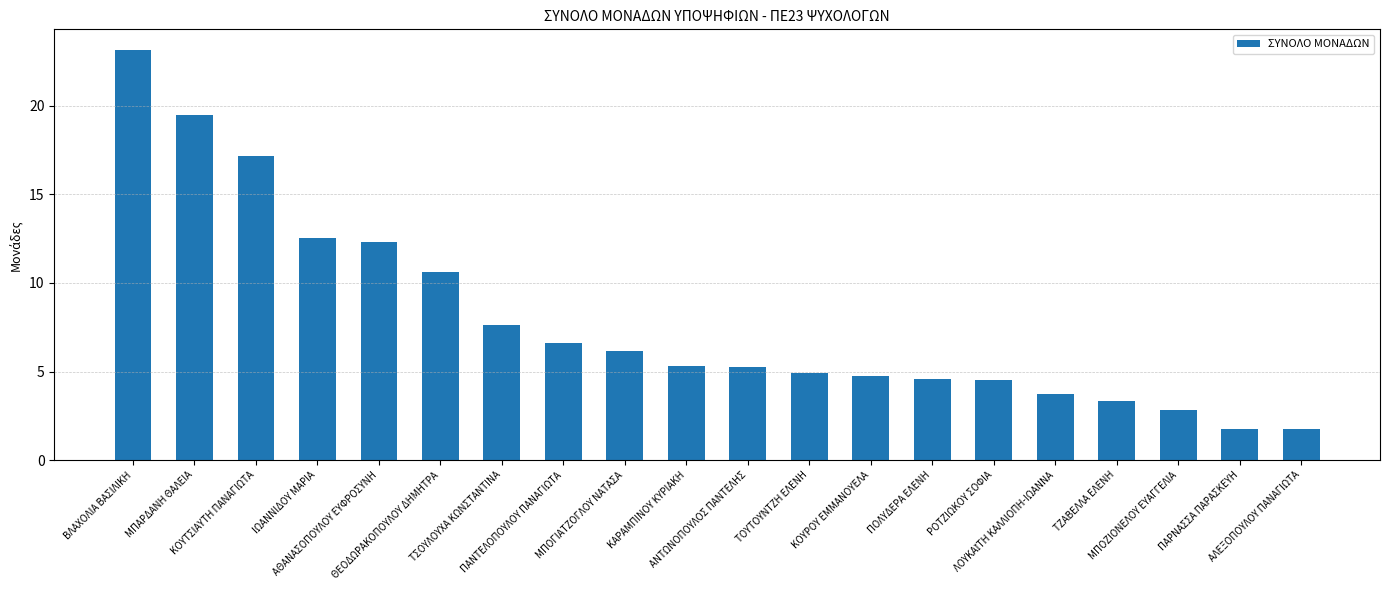

At which label is the value closest to 12?

ΑΘΑΝΑΣΟΠΟΥΛΟΥ ΕΥΦΡΟΣΥΝΗ